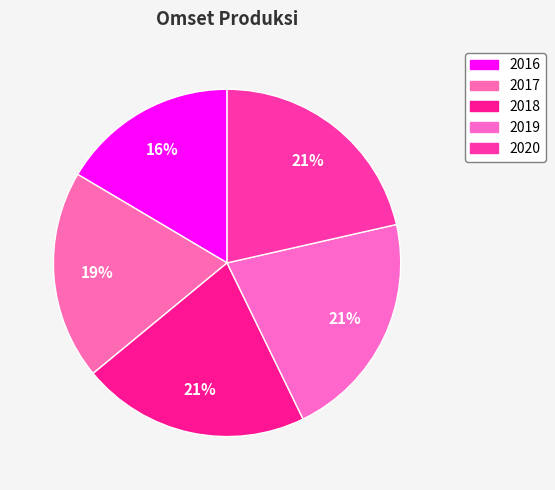

What is the smallest slice in the pie chart?

2016